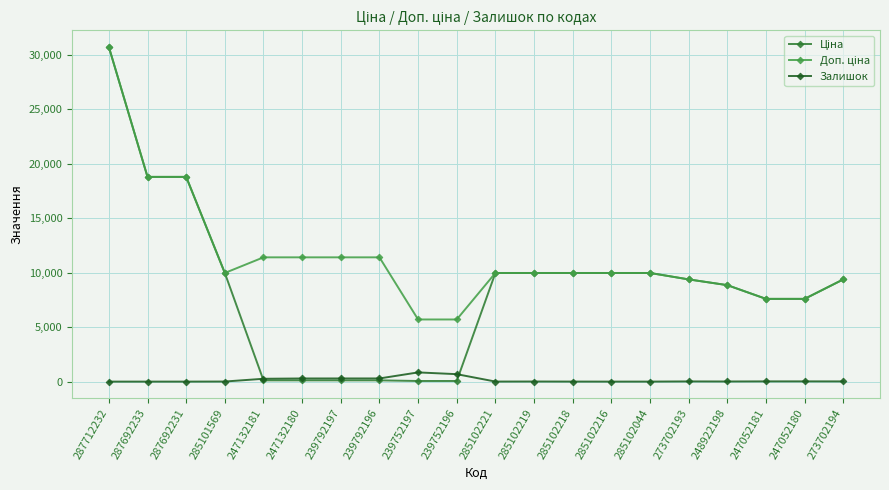

What is the label of the 14th point from the left?

285102216